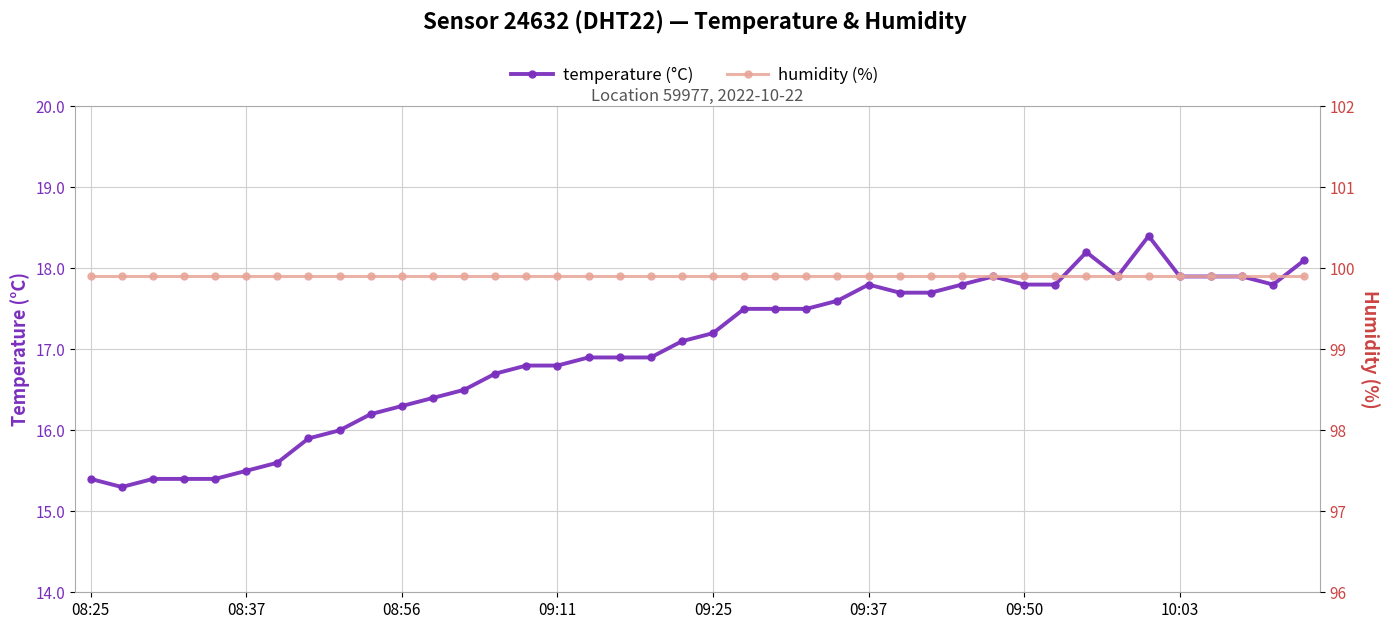

What are all the series names shown in the legend?

temperature, humidity